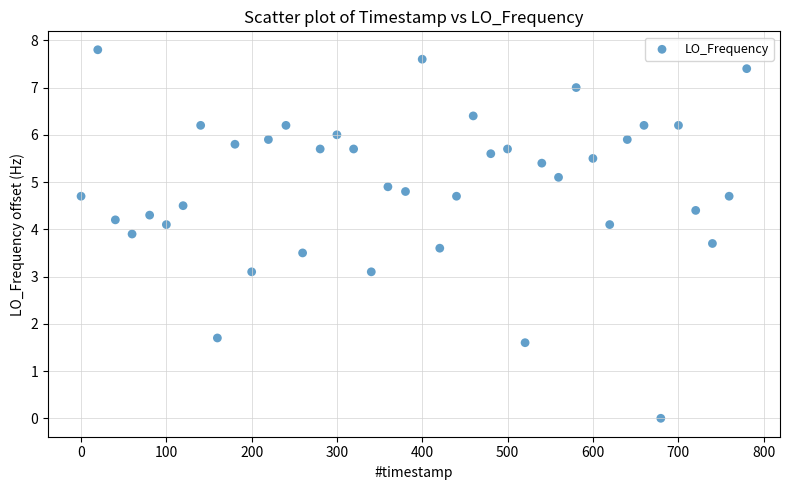

What is the range of X values (max minus min)?

780.3